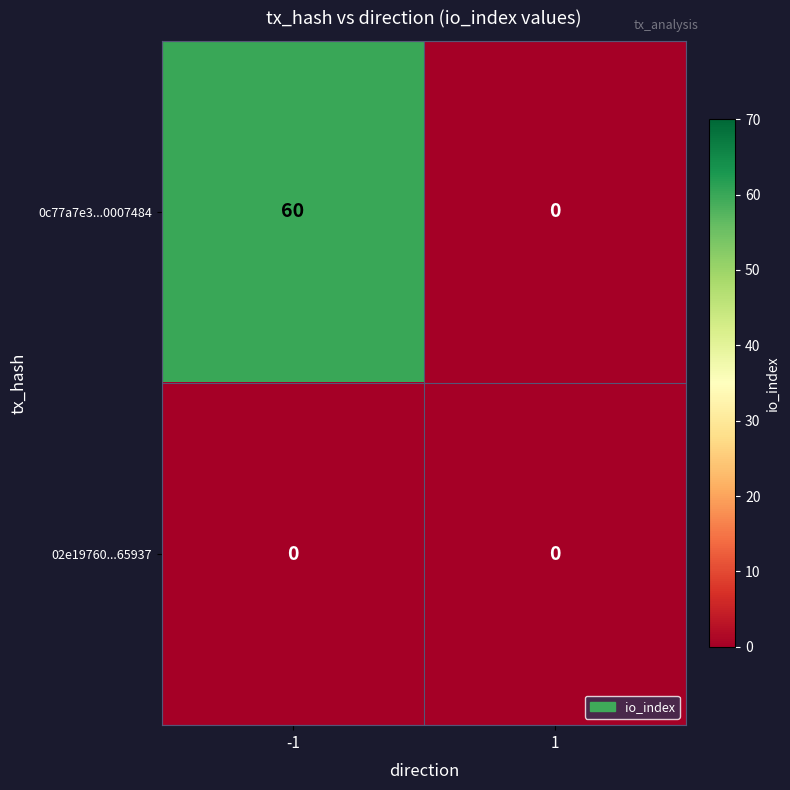

Is the value of 0c77a7e3...0007484 at -1 greater than the value of 02e19760...65937 at 1?

Yes